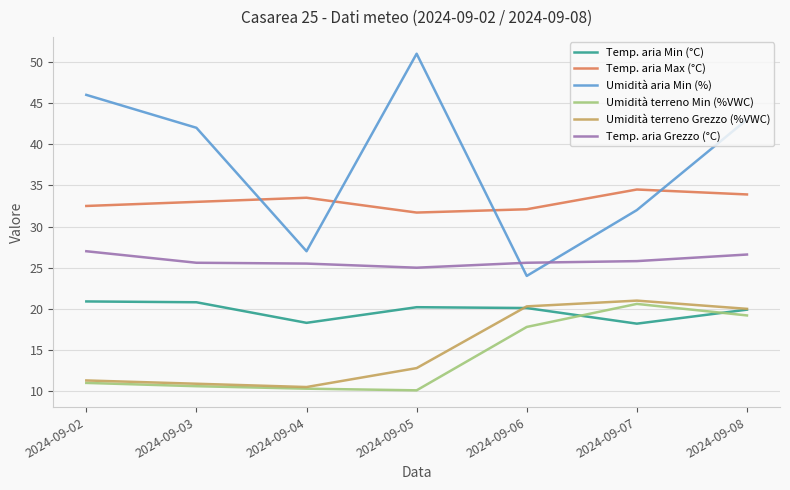

The Temp. aria Grezzo (°C) series shows 13.6 at 2024-09-07. True or false?

False